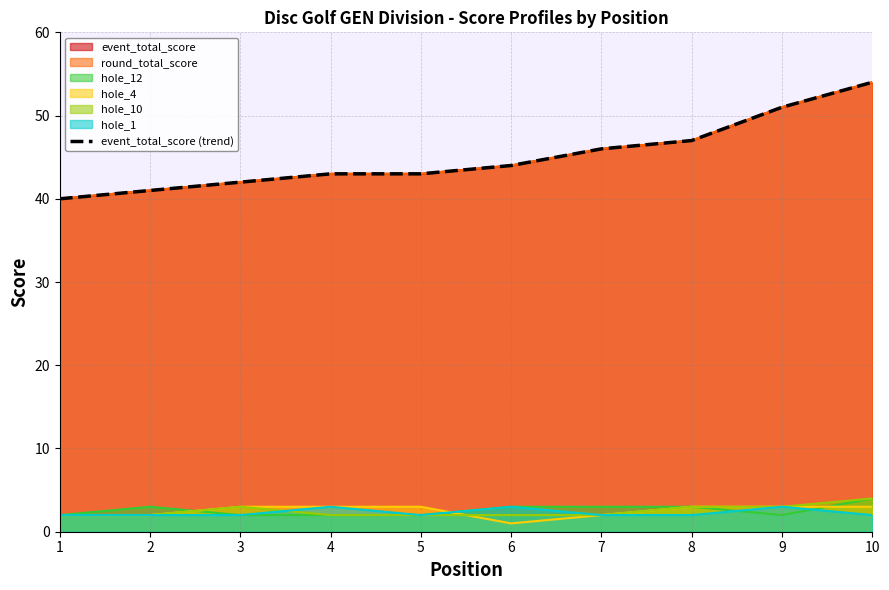

Reading right to left, list all the values displayed in this chart.

54	51	47	46	44	43	43	42	41	40